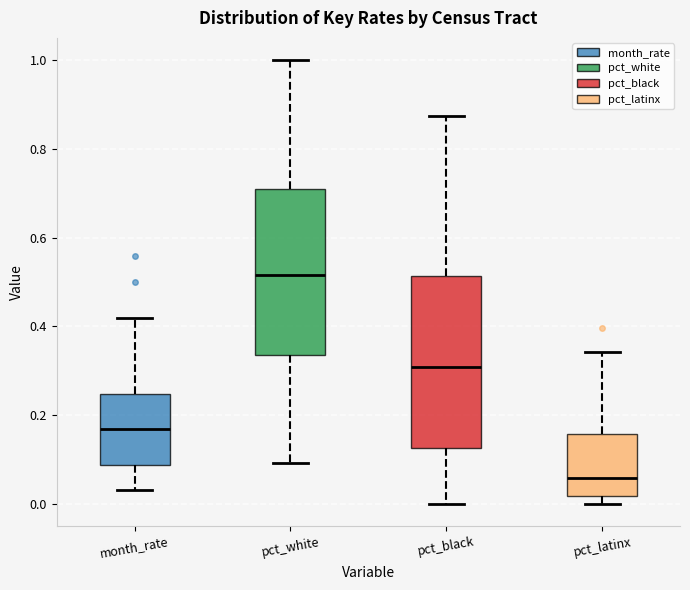

Reading left to right, transcribe this box plot: for each box, give where its median line is, the range the box spans, and where its two whiskers end, as read against the y-axis. The values are not printed on the chart, so give them approximately, as read against the axis.

month_rate: median 0.16, box 0.08 to 0.24, whiskers 0.04 to 0.42
pct_white: median 0.52, box 0.34 to 0.70, whiskers 0.10 to 1.00
pct_black: median 0.30, box 0.12 to 0.52, whiskers 0.00 to 0.88
pct_latinx: median 0.06, box 0.02 to 0.16, whiskers 0.00 to 0.34